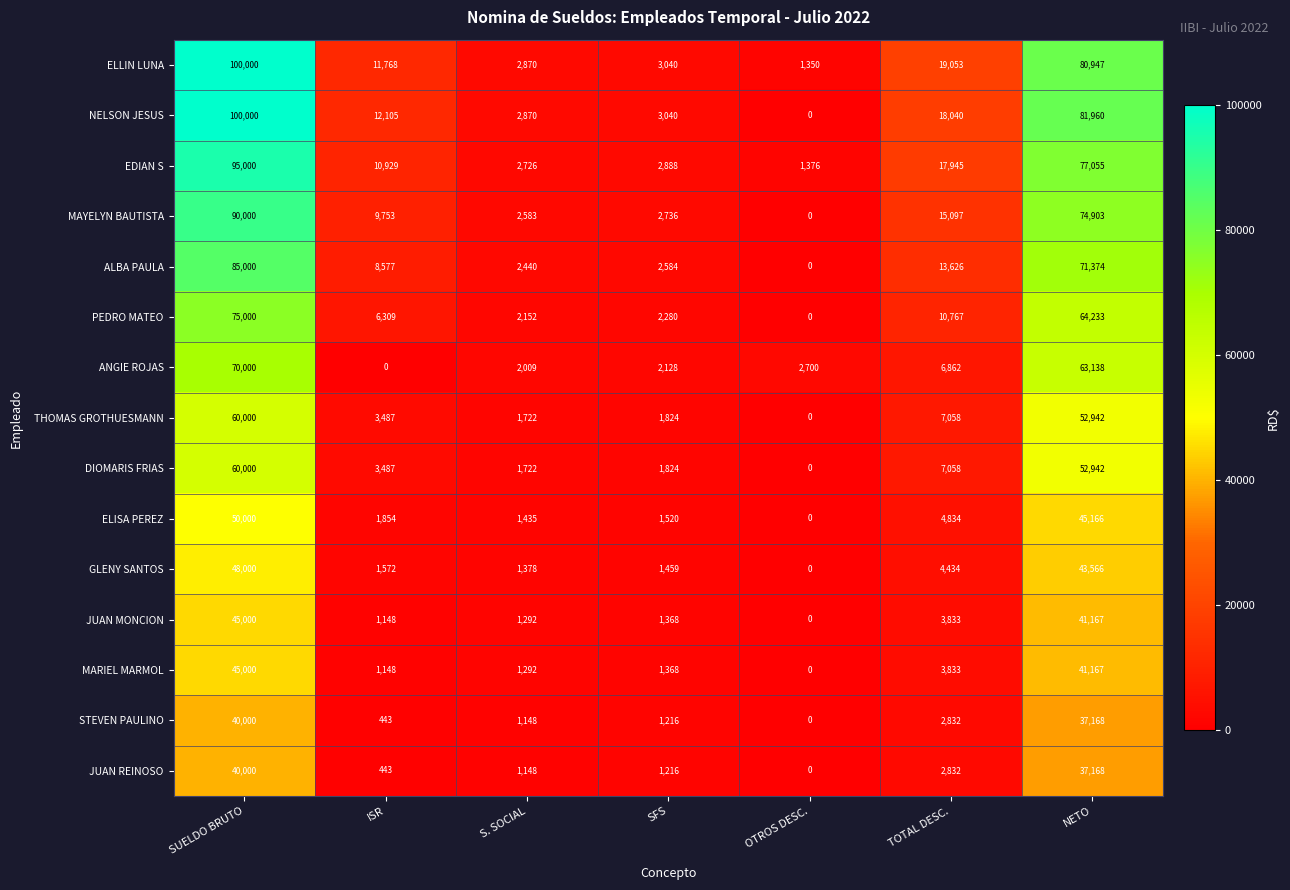

List the labels in order of THOMAS GROTHUESMANN value, largest first.

SUELDO BRUTO, NETO, TOTAL DESC., ISR, SFS, S. SOCIAL, OTROS DESC.